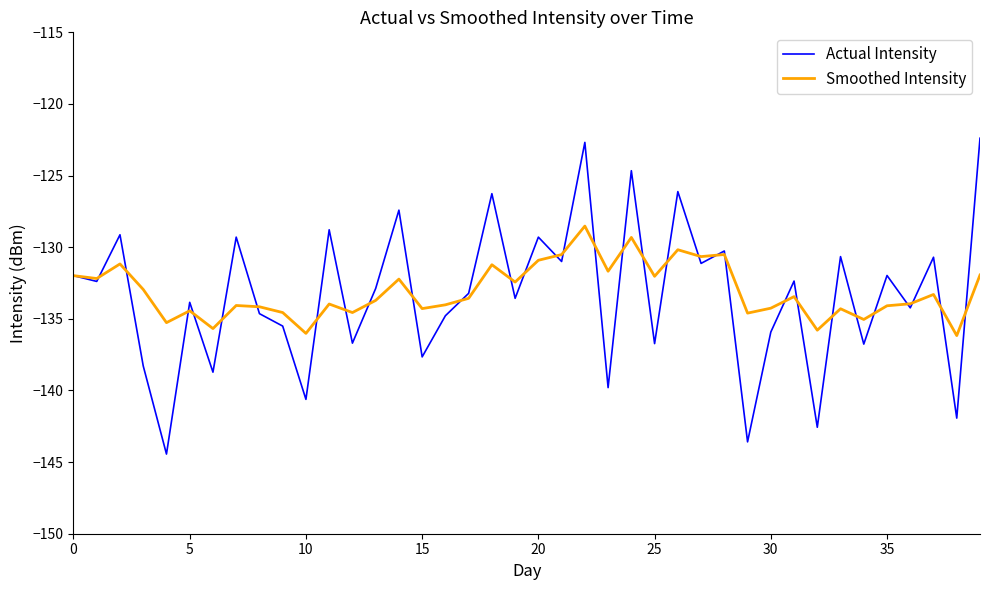

Which series has the widest spread of values?

Actual Intensity